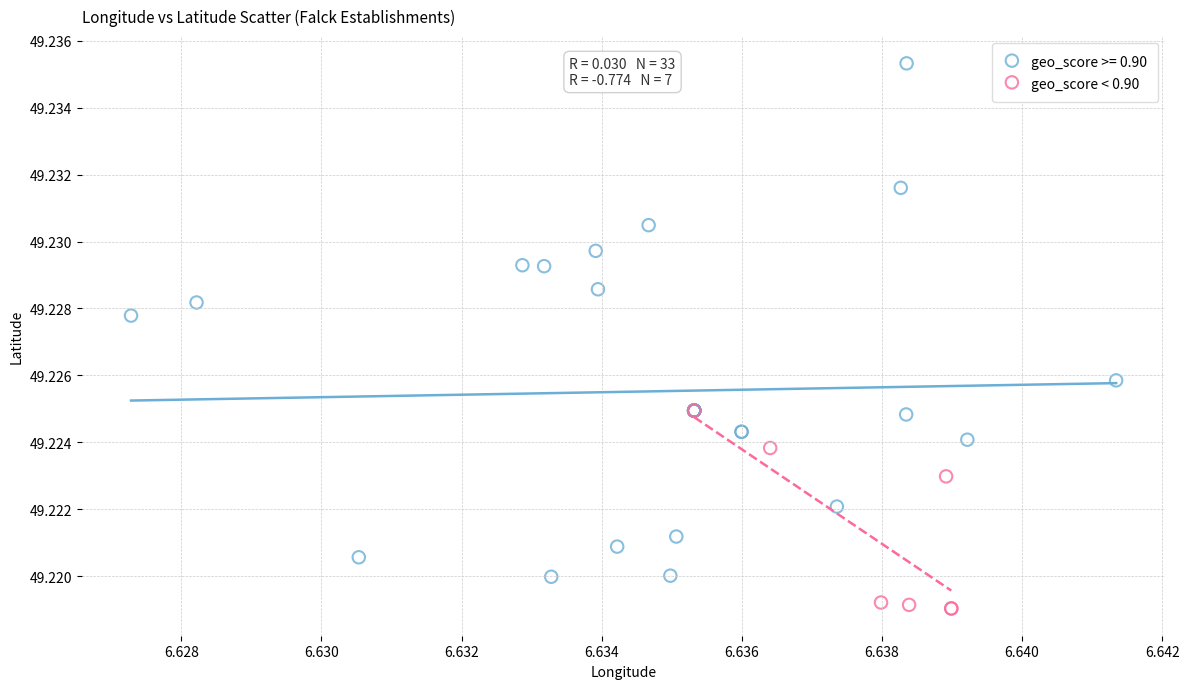

Which series reaches the maximum Y coordinate?

geo_score >= 0.90